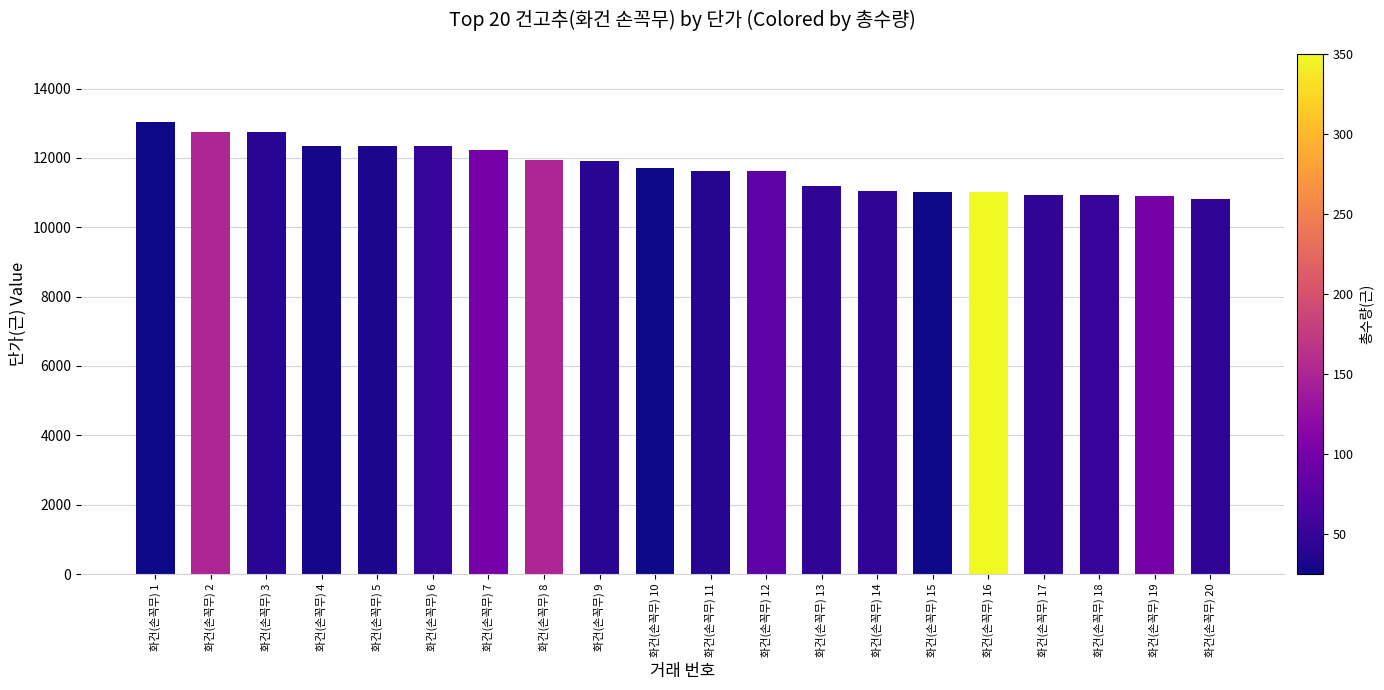

True or false: the data shows 12340 at 화건(손꼭무) 4.

True